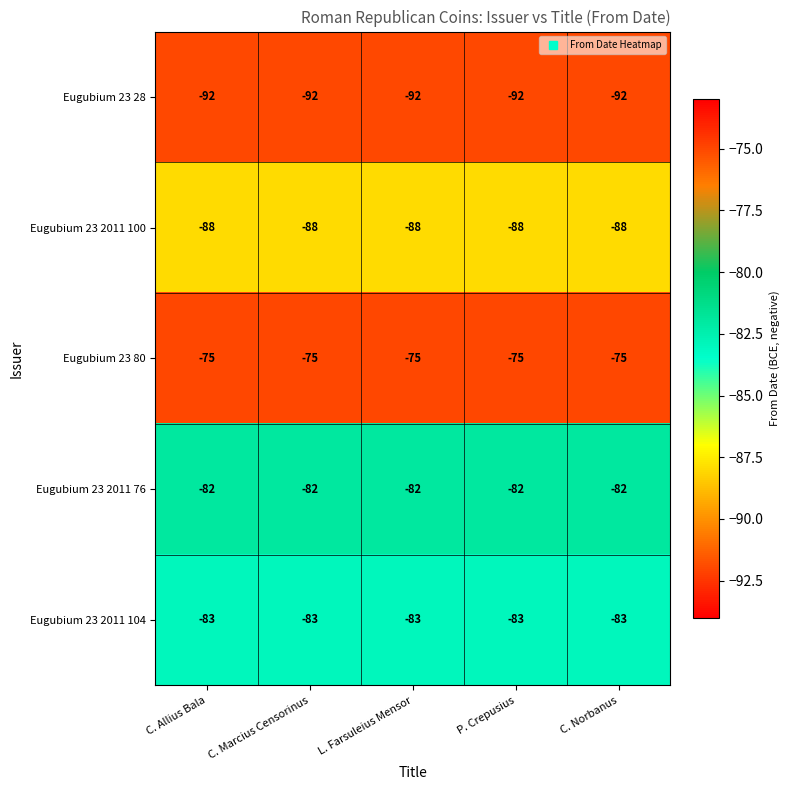

Which series has the largest total across all categories?

Eugubium 23 80